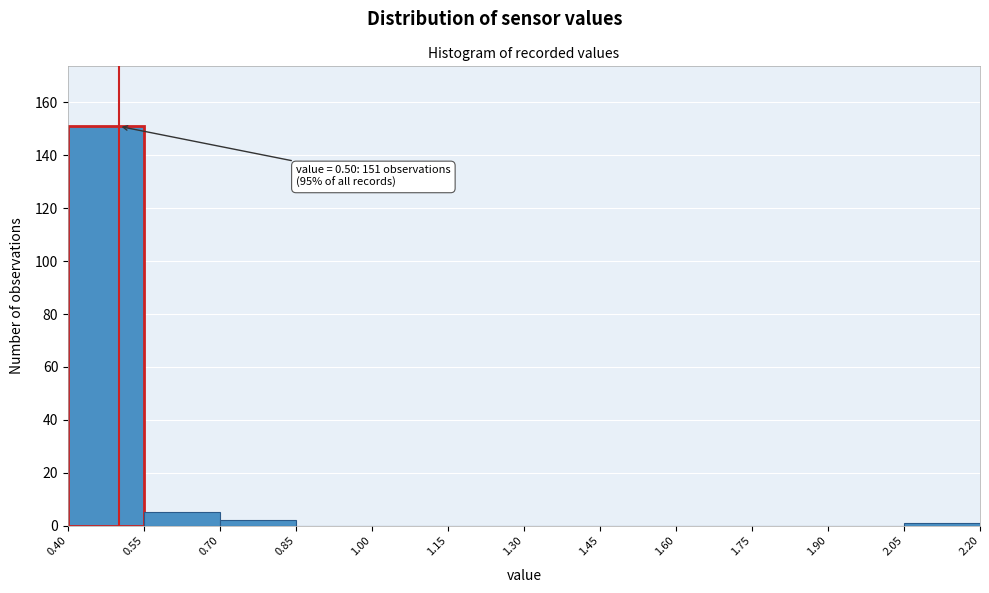

Over which range of the x-axis is the bar tallest?

0.40 to 0.55